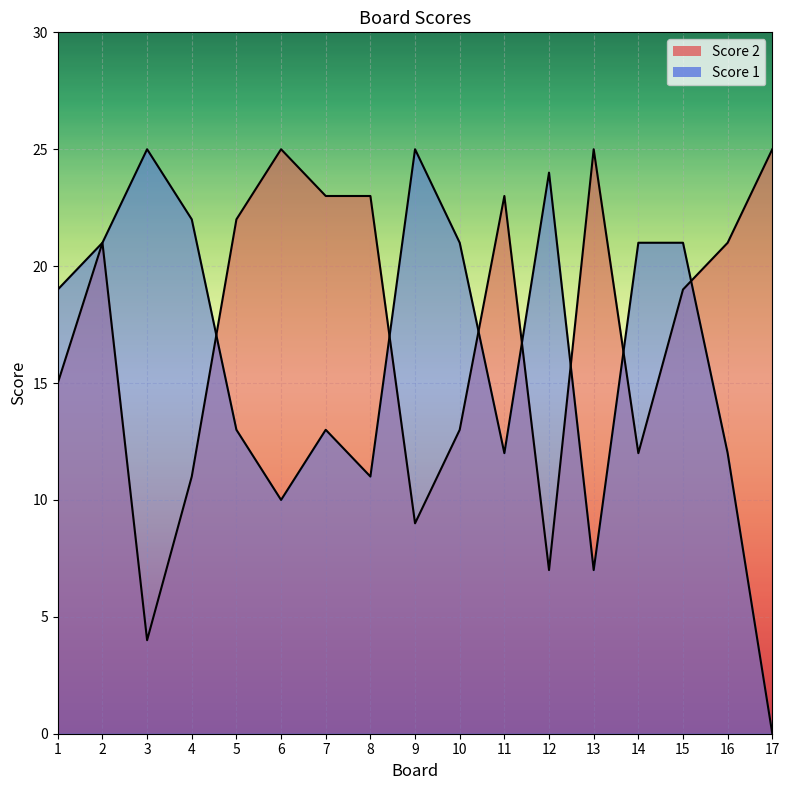

How many series are shown in this chart?

2